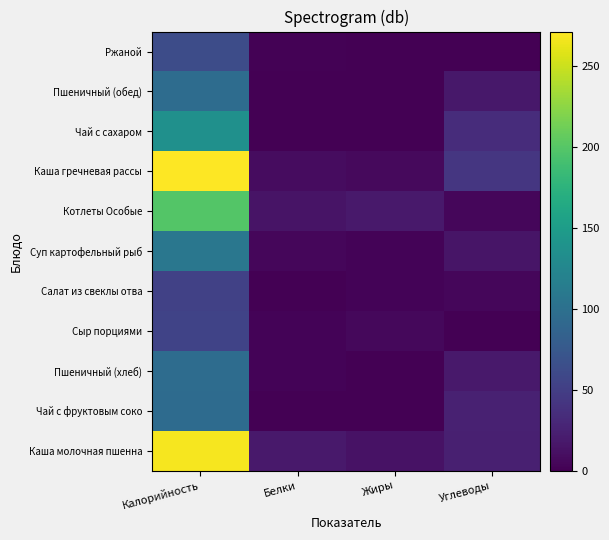

At how many categories does at least one series exceed 154?

1